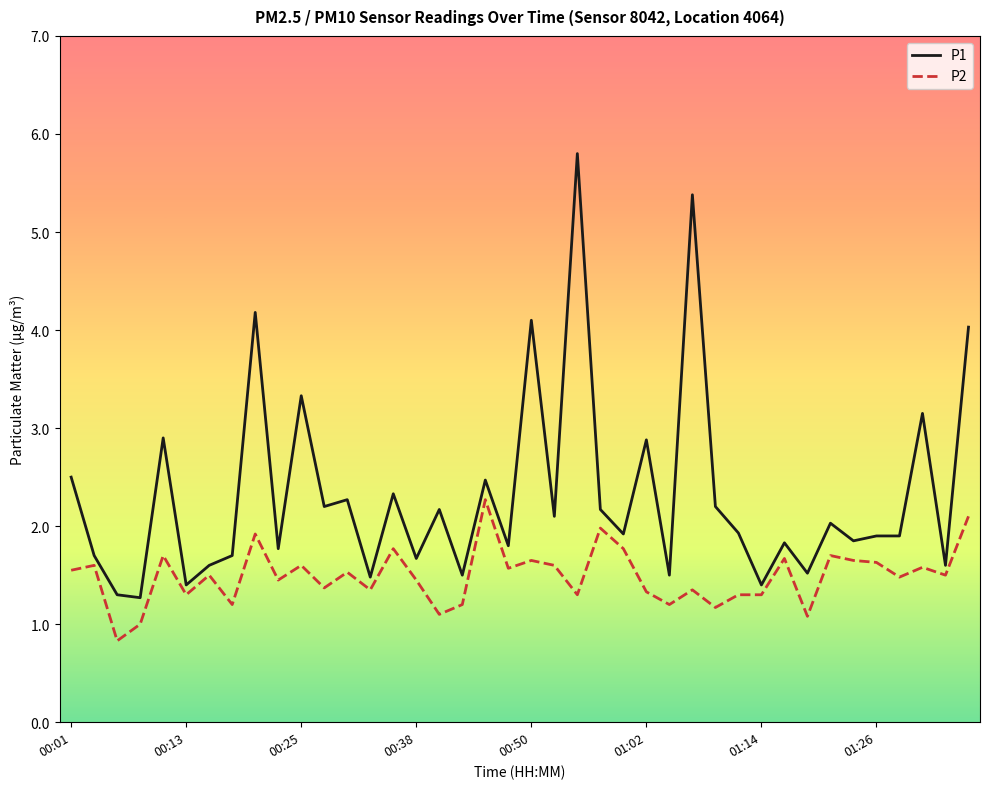

Which series has the largest total across all categories?

P1